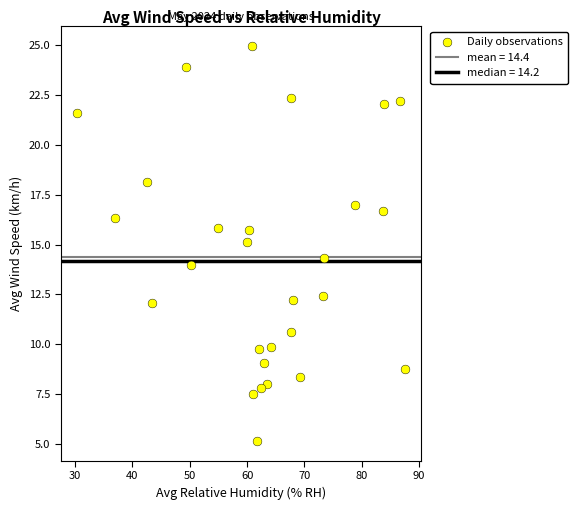

What is the range of X values (max minus min)?

57.1